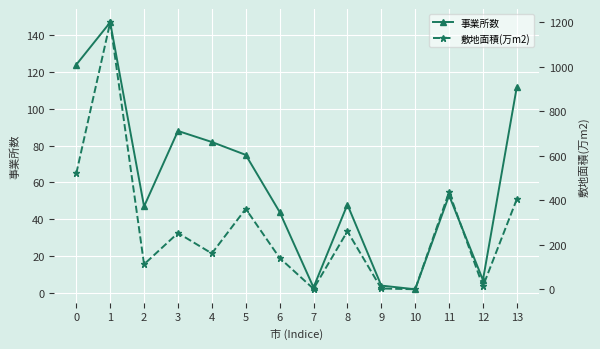

Between 6 and 13, which is larger?

13